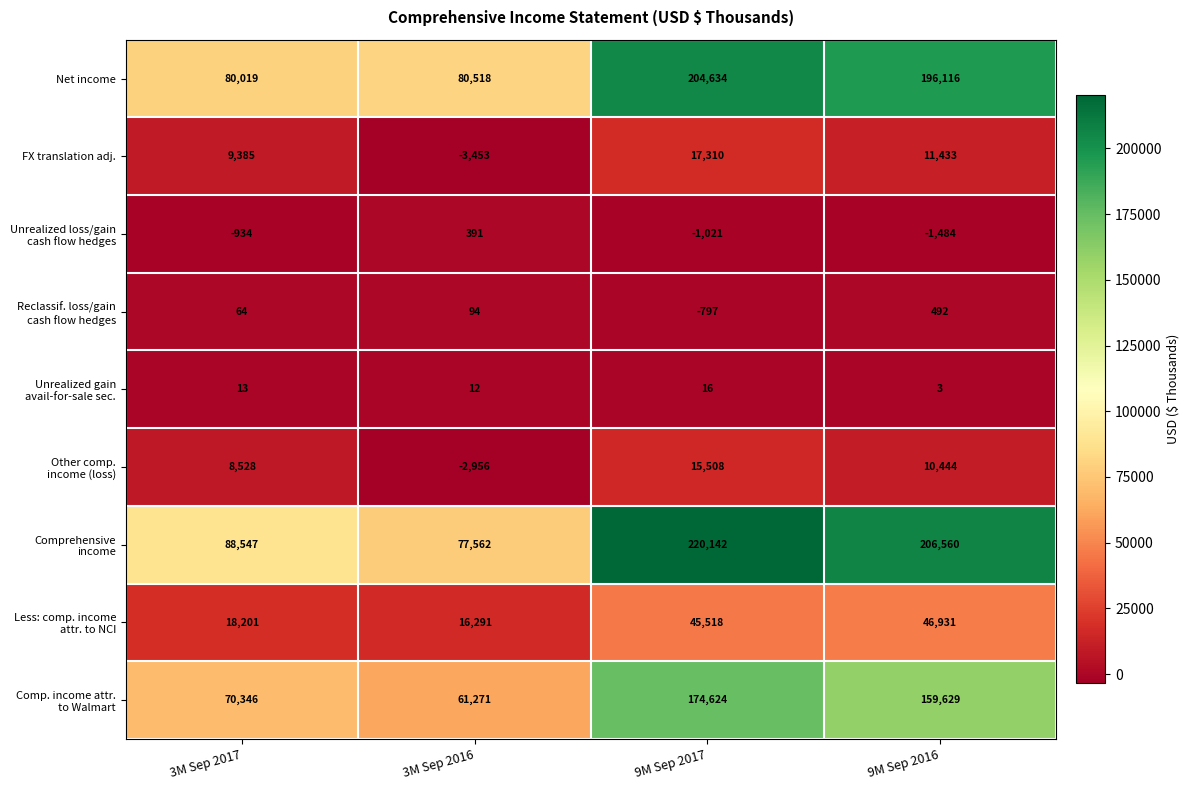

The FX translation adj. series shows 16360 at 3M Sep 2017. True or false?

False